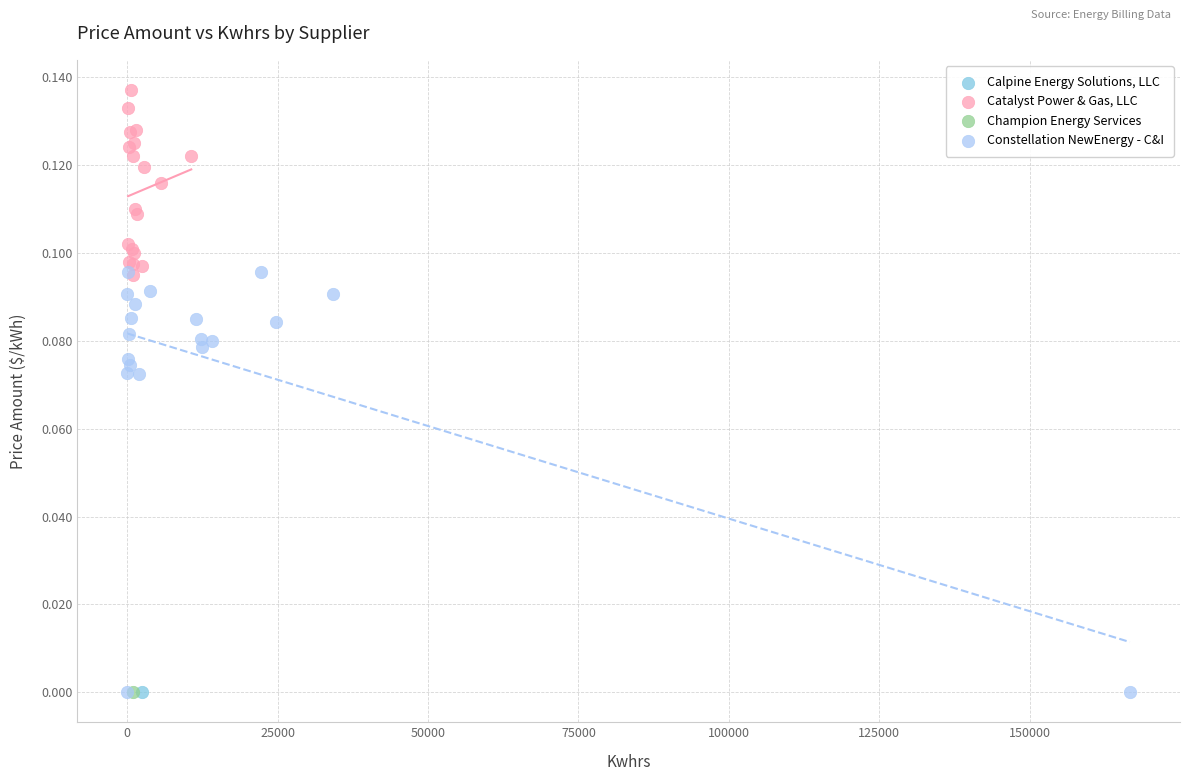

What are all the series names shown in the legend?

Calpine Energy Solutions, LLC, Catalyst Power & Gas, LLC, Champion Energy Services, Constellation NewEnergy - C&I